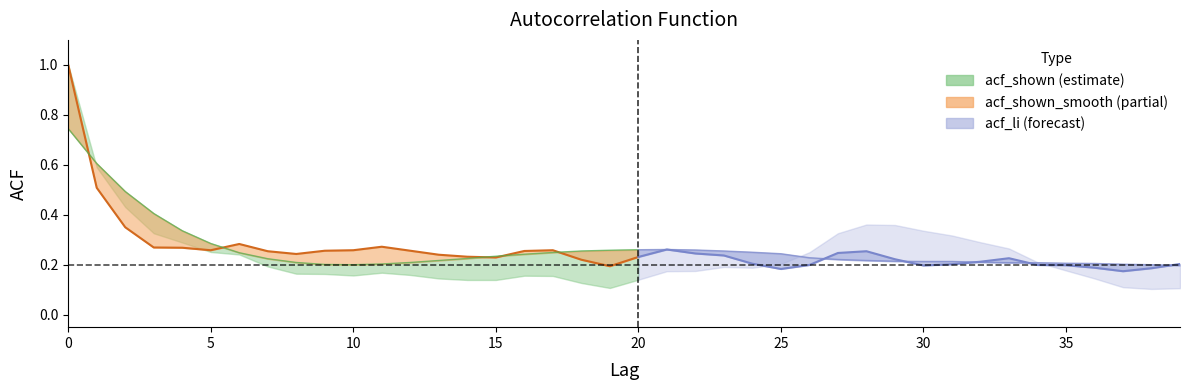

True or false: acf_li has more than 0 interior local peaks.

True